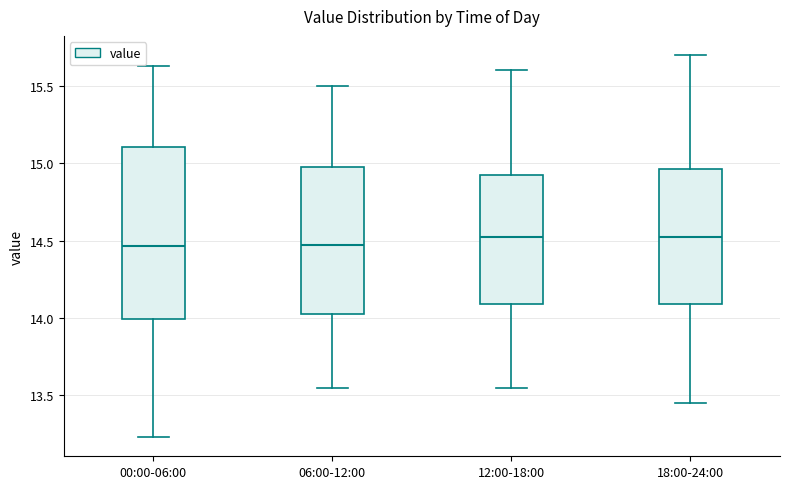

Reading left to right, transcribe this box plot: for each box, give where its median line is, the range the box spans, and where its two whiskers end, as read against the y-axis. The values are not printed on the chart, so give them approximately, as read against the axis.

00:00-06:00: median 14.45, box 14.00 to 15.10, whiskers 13.25 to 15.65
06:00-12:00: median 14.50, box 14.05 to 15.00, whiskers 13.55 to 15.50
12:00-18:00: median 14.55, box 14.10 to 14.95, whiskers 13.55 to 15.60
18:00-24:00: median 14.55, box 14.10 to 14.95, whiskers 13.45 to 15.70